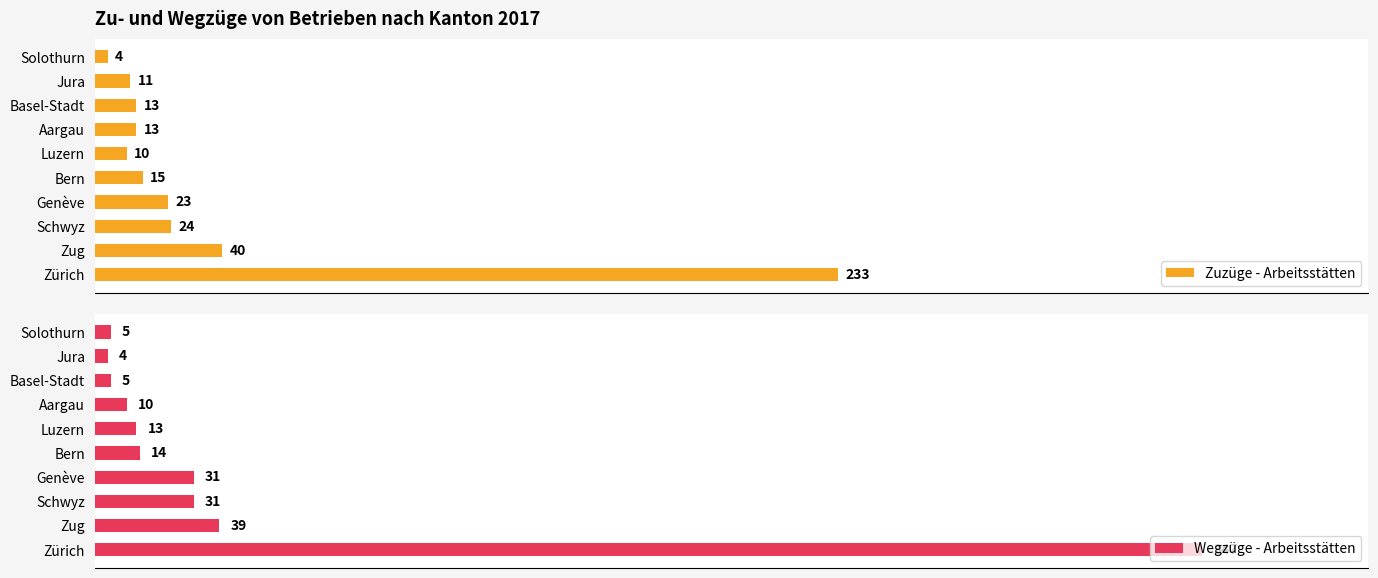

List the series in order of their peak value, highest first.

Wegzüge - Arbeitsstätten, Zuzüge - Arbeitsstätten